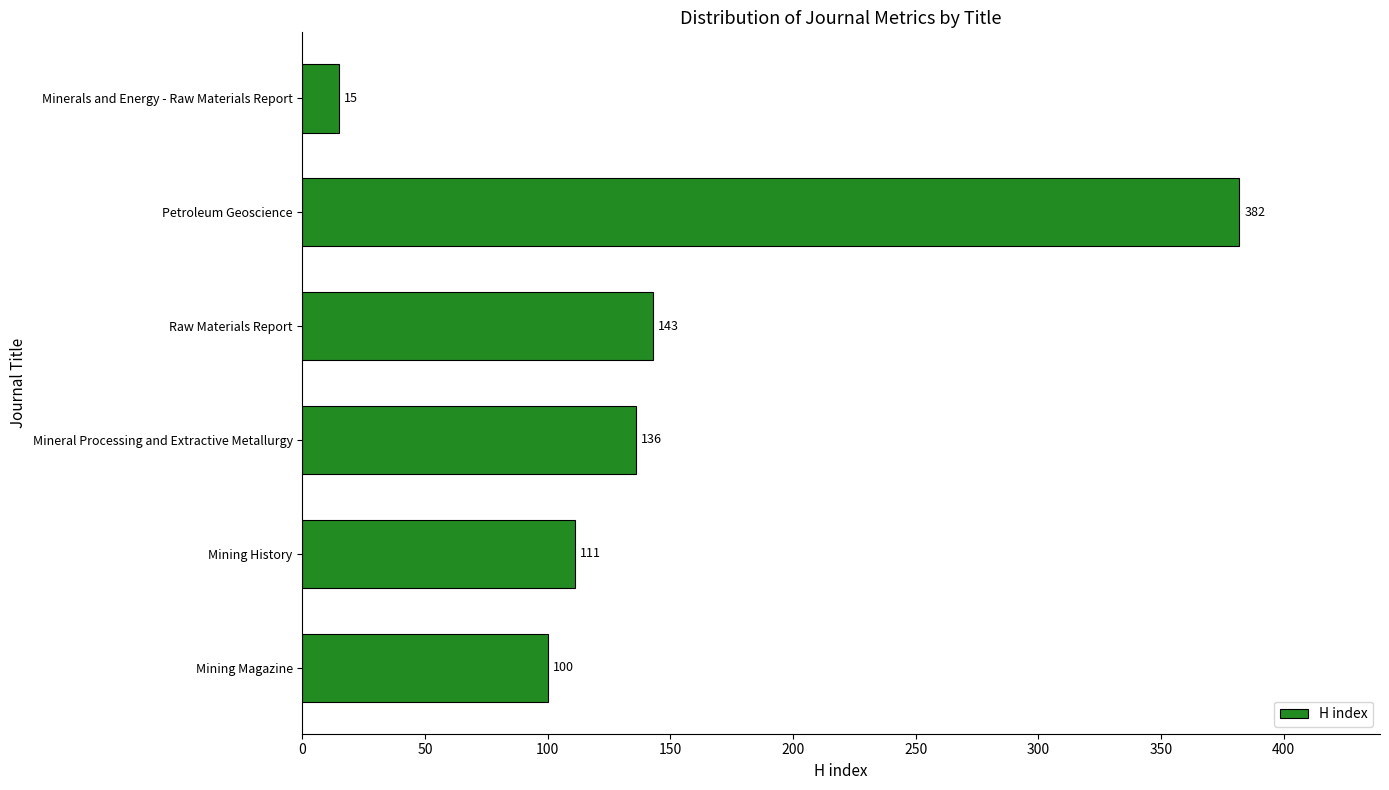

Where is the data nearest to the value 198?

Raw Materials Report